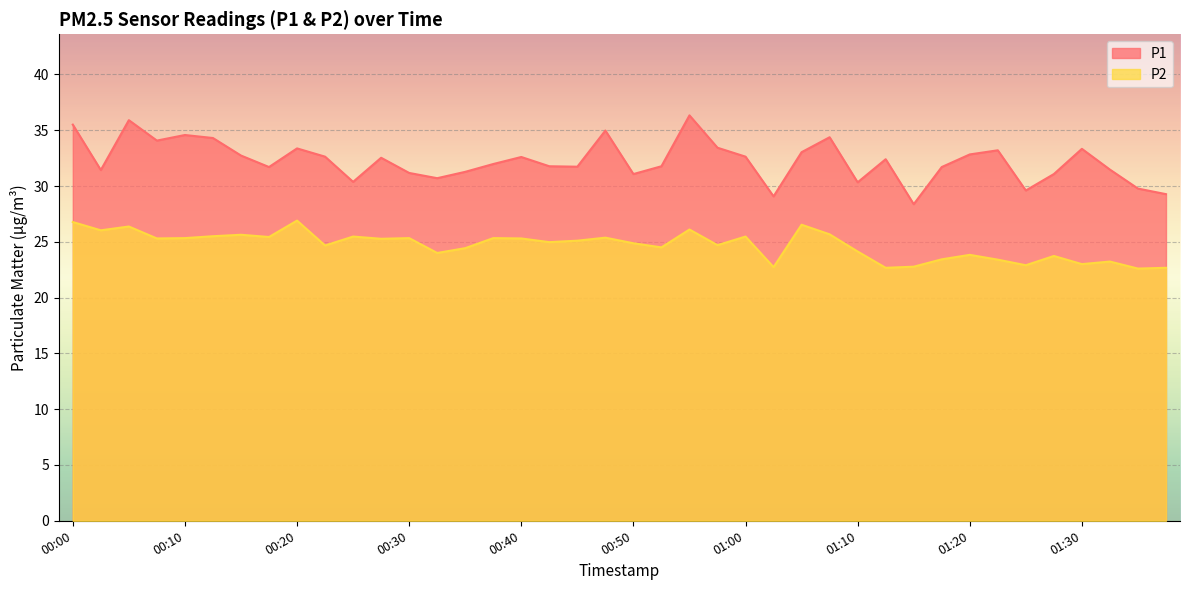

Read the P2 value at 01:10.

24.1